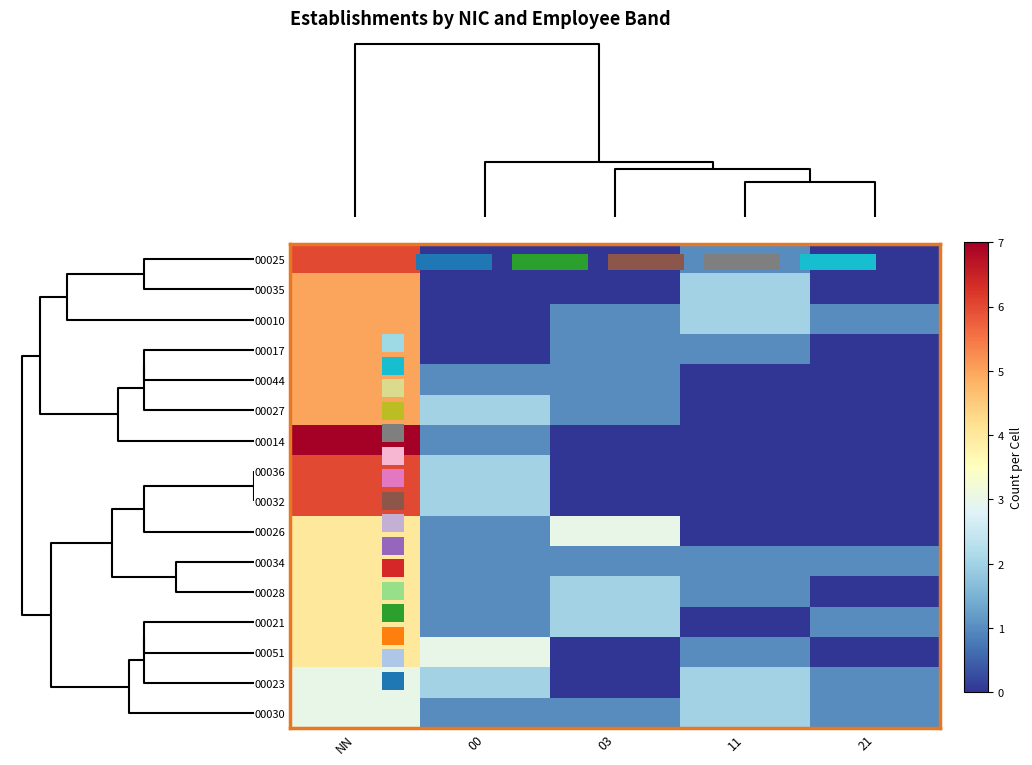

What is the maximum value for 00017?

5